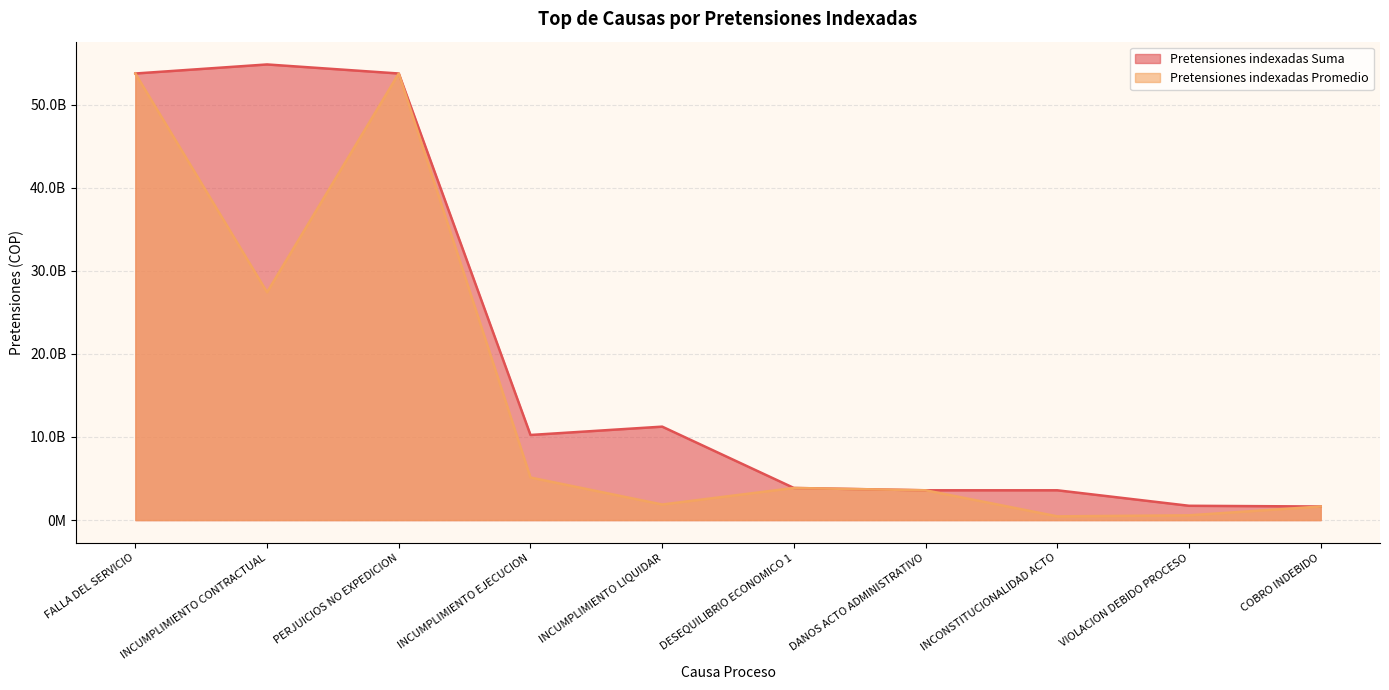

True or false: Pretensiones indexadas Suma and Pretensiones indexadas Promedio intersect in this chart.

False